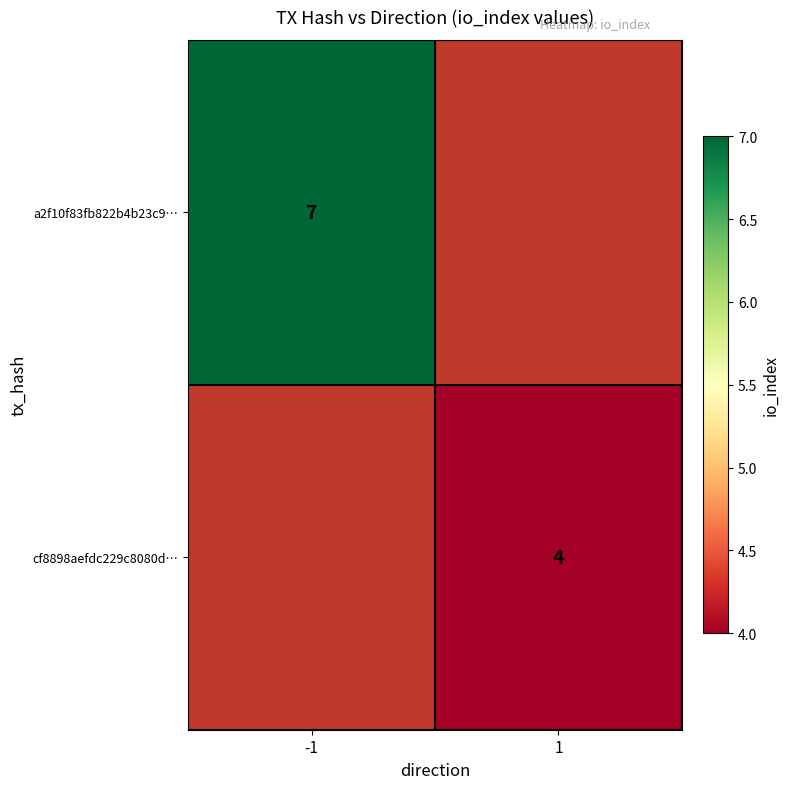

The cf8898aefdc229c8080d… series shows 6 at 1. True or false?

False